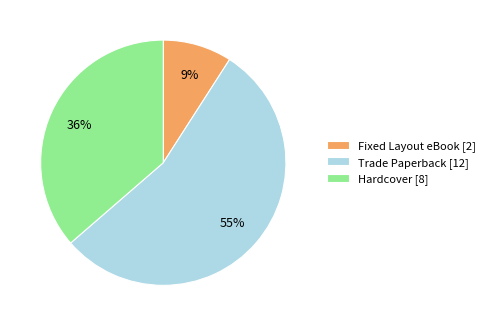

Is there any slice that represents more than half of the pie?

Yes